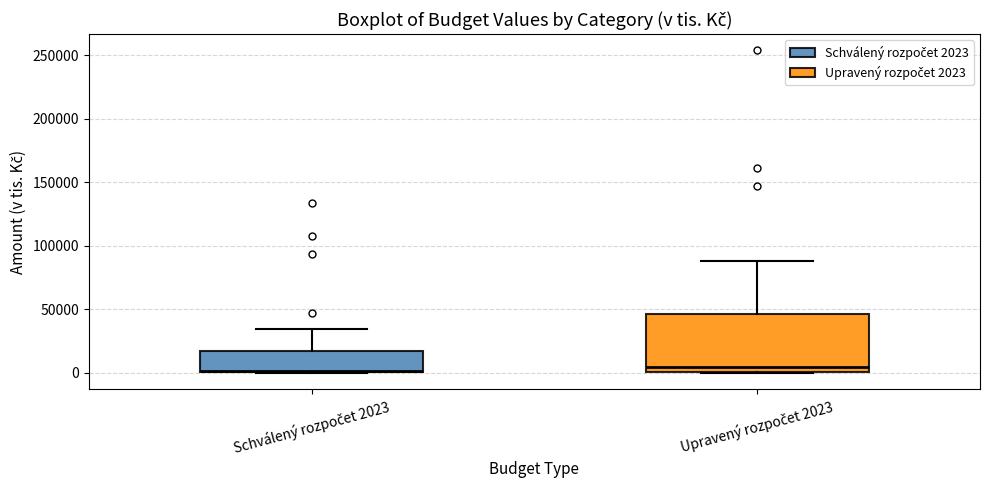

Where is the lower edge of the box for Schválený rozpočet 2023 on the y-axis? The values are not printed on the chart, so give them approximately, as read against the axis.

0